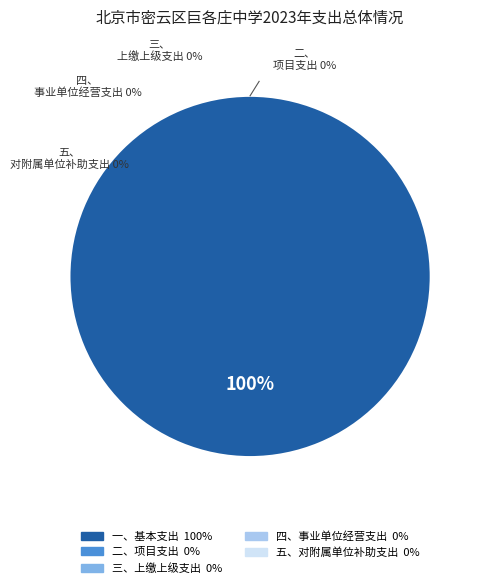

Which slice represents more than half of the pie?

一、基本支出